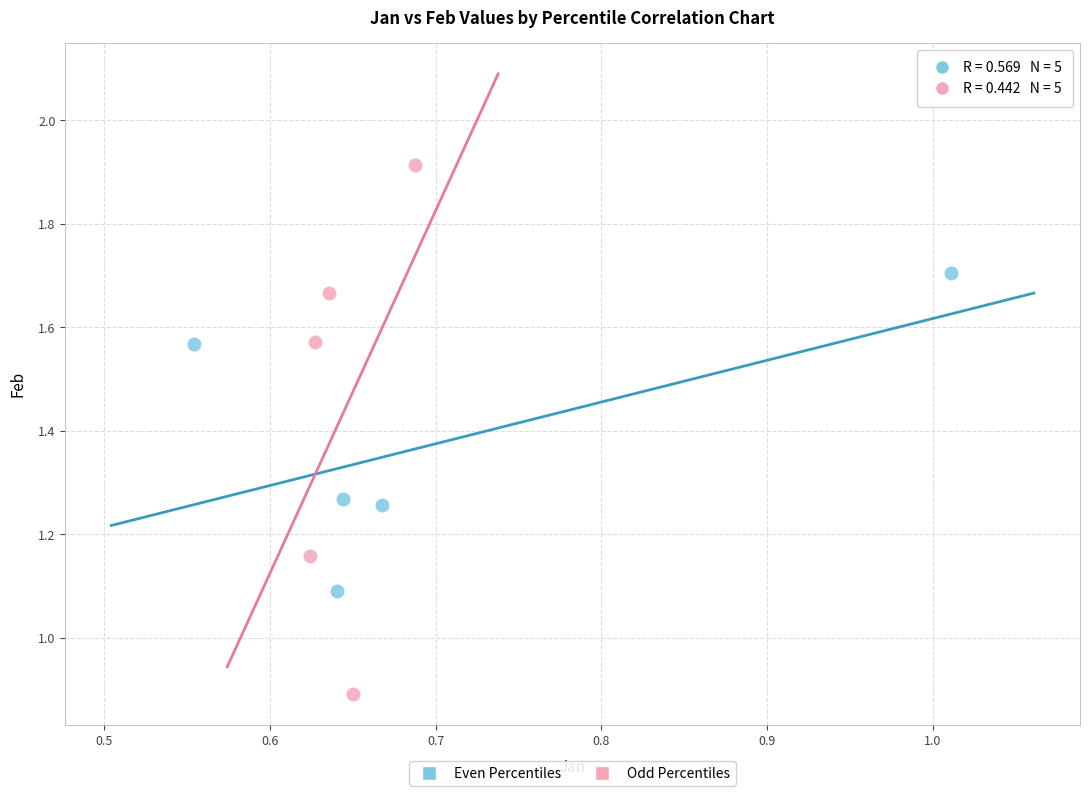

Which series reaches the minimum Y coordinate?

Odd Percentiles